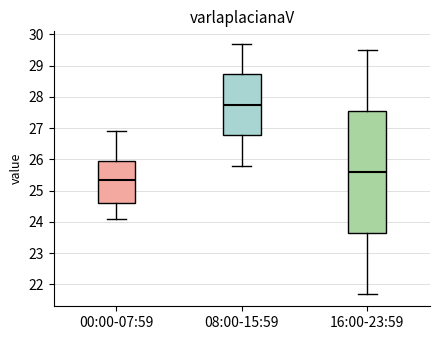

Reading left to right, transcribe this box plot: for each box, give where its median line is, the range the box spans, and where its two whiskers end, as read against the y-axis. The values are not printed on the chart, so give them approximately, as read against the axis.

00:00-07:59: median 25.4, box 24.6 to 26.0, whiskers 24.1 to 26.9
08:00-15:59: median 27.8, box 26.8 to 28.7, whiskers 25.8 to 29.7
16:00-23:59: median 25.6, box 23.7 to 27.6, whiskers 21.7 to 29.5